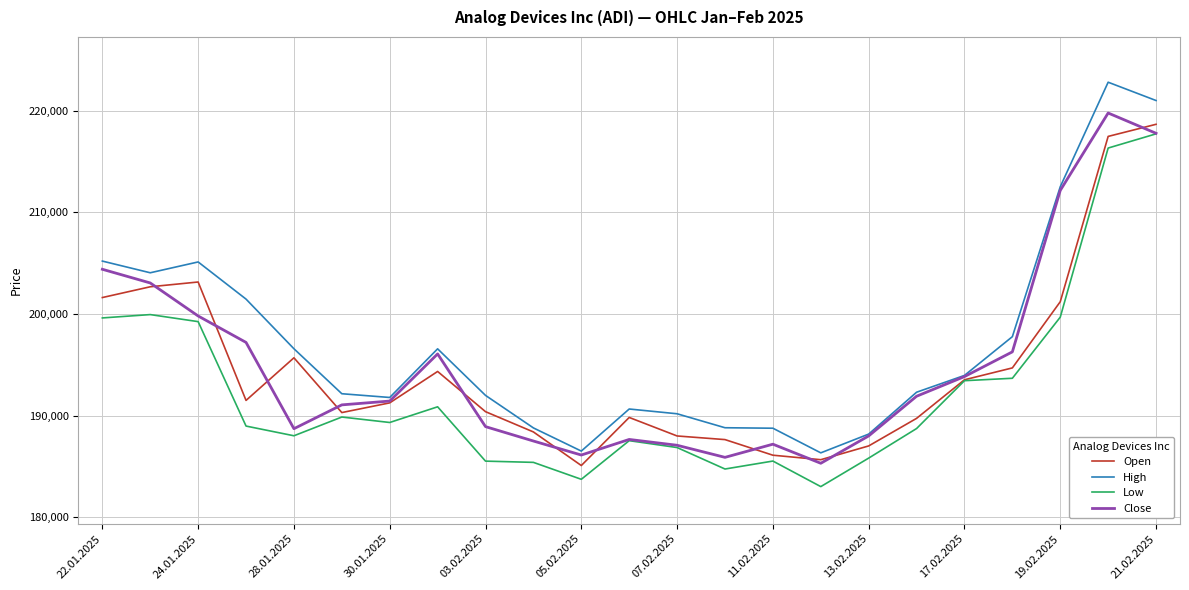

What is the maximum value shown in the chart?

222810